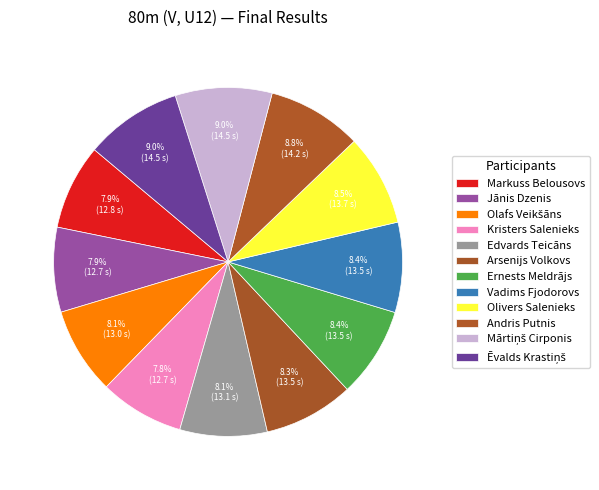

How many slices are in this pie chart?

12